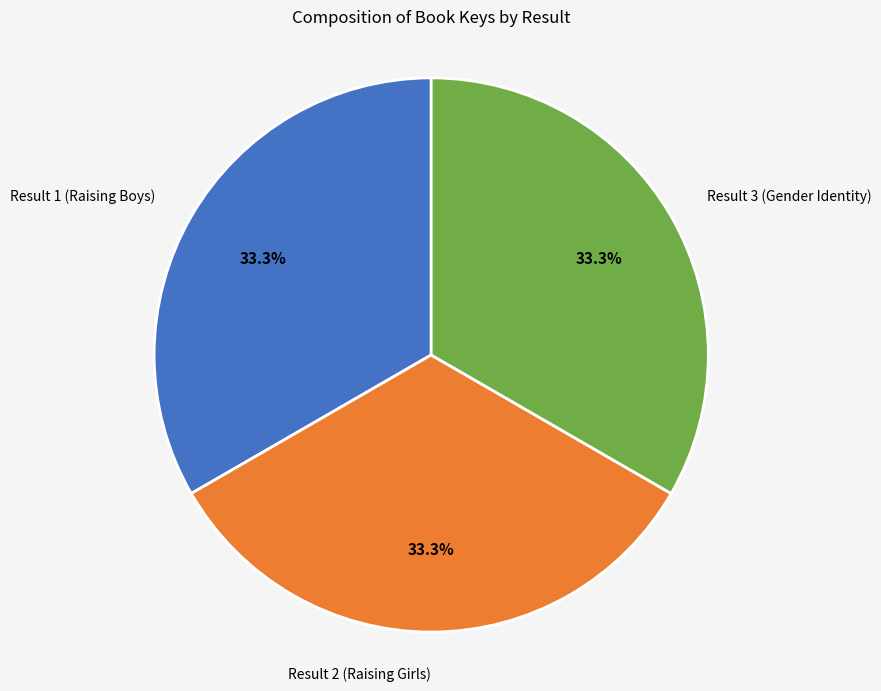

Approximately how many times larger is the value at Result 3 (Gender Identity) compared to Result 2 (Raising Girls)?

1.0